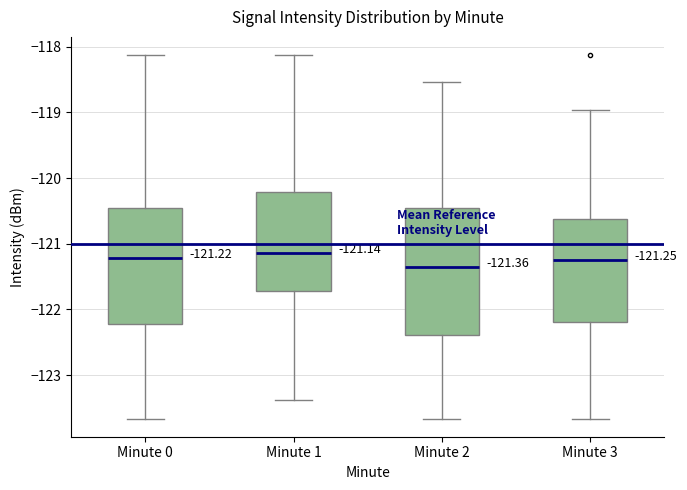

Which box's median line is the lowest?

Minute 2